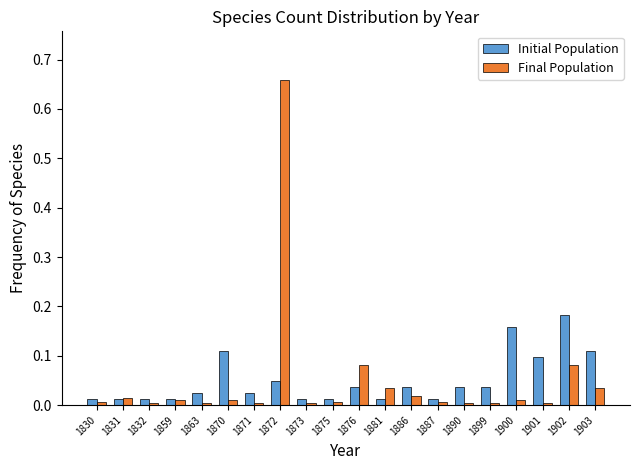

At which category is the sum across all series the highest?

1872